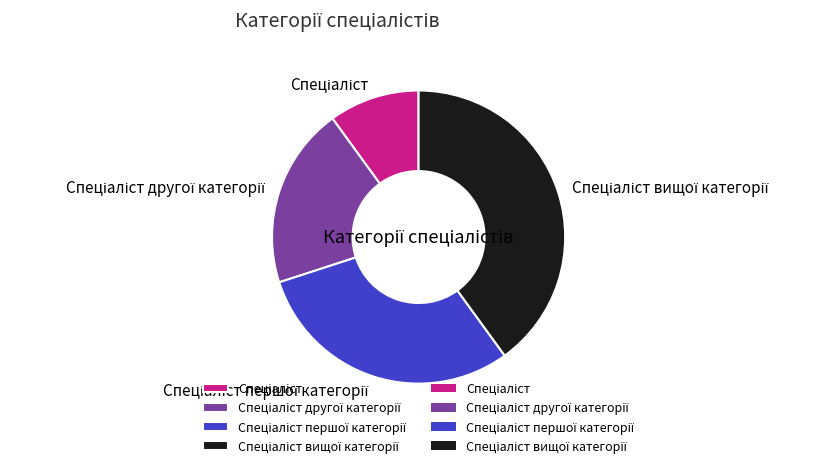

Is there a majority slice in this chart?

No